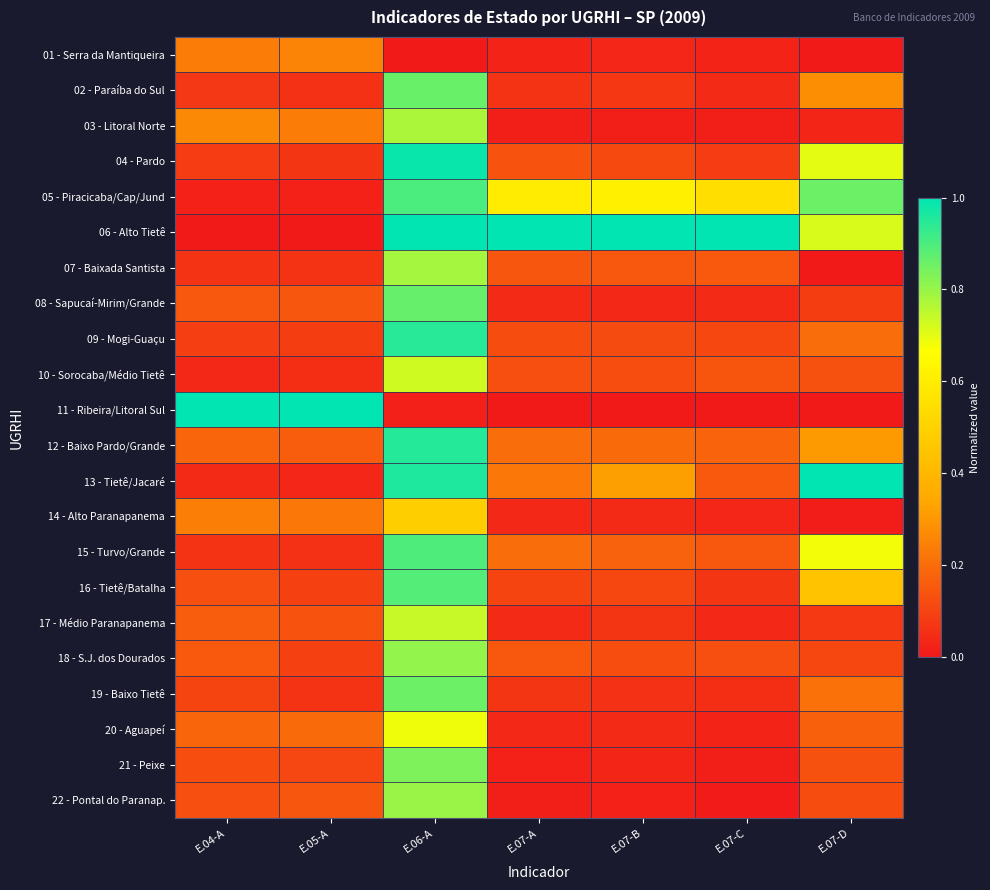

Reading left to right, extract all data points from this chart.

01 - Serra da Mantiqueira: E.04-A=0.2	E.05-A=0.3	E.06-A=0.0	E.07-A=0.0	E.07-B=0.0	E.07-C=0.0	E.07-D=0.0
02 - Paraíba do Sul: E.04-A=0.1	E.05-A=0.1	E.06-A=0.9	E.07-A=0.1	E.07-B=0.1	E.07-C=0.0	E.07-D=0.3
03 - Litoral Norte: E.04-A=0.3	E.05-A=0.2	E.06-A=0.8	E.07-A=0.0	E.07-B=0.0	E.07-C=0.0	E.07-D=0.0
04 - Pardo: E.04-A=0.1	E.05-A=0.1	E.06-A=1.0	E.07-A=0.1	E.07-B=0.1	E.07-C=0.1	E.07-D=0.7
05 - Piracicaba/Cap/Jund: E.04-A=0.0	E.05-A=0.0	E.06-A=0.9	E.07-A=0.6	E.07-B=0.6	E.07-C=0.5	E.07-D=0.9
06 - Alto Tietê: E.04-A=0.0	E.05-A=0.0	E.06-A=1.0	E.07-A=1.0	E.07-B=1.0	E.07-C=1.0	E.07-D=0.7
07 - Baixada Santista: E.04-A=0.1	E.05-A=0.1	E.06-A=0.8	E.07-A=0.1	E.07-B=0.1	E.07-C=0.2	E.07-D=0.0
08 - Sapucaí-Mirim/Grande: E.04-A=0.2	E.05-A=0.1	E.06-A=0.9	E.07-A=0.0	E.07-B=0.0	E.07-C=0.0	E.07-D=0.1
09 - Mogi-Guaçu: E.04-A=0.1	E.05-A=0.1	E.06-A=0.9	E.07-A=0.1	E.07-B=0.1	E.07-C=0.1	E.07-D=0.2
10 - Sorocaba/Médio Tietê: E.04-A=0.0	E.05-A=0.0	E.06-A=0.7	E.07-A=0.1	E.07-B=0.1	E.07-C=0.1	E.07-D=0.1
11 - Ribeira/Litoral Sul: E.04-A=1.0	E.05-A=1.0	E.06-A=0.0	E.07-A=0.0	E.07-B=0.0	E.07-C=0.0	E.07-D=0.0
12 - Baixo Pardo/Grande: E.04-A=0.2	E.05-A=0.2	E.06-A=1.0	E.07-A=0.2	E.07-B=0.2	E.07-C=0.2	E.07-D=0.3
13 - Tietê/Jacaré: E.04-A=0.0	E.05-A=0.0	E.06-A=1.0	E.07-A=0.2	E.07-B=0.3	E.07-C=0.2	E.07-D=1.0
14 - Alto Paranapanema: E.04-A=0.2	E.05-A=0.2	E.06-A=0.5	E.07-A=0.0	E.07-B=0.0	E.07-C=0.0	E.07-D=0.0
15 - Turvo/Grande: E.04-A=0.1	E.05-A=0.1	E.06-A=0.9	E.07-A=0.2	E.07-B=0.2	E.07-C=0.2	E.07-D=0.7
16 - Tietê/Batalha: E.04-A=0.1	E.05-A=0.1	E.06-A=0.9	E.07-A=0.1	E.07-B=0.1	E.07-C=0.1	E.07-D=0.4
17 - Médio Paranapanema: E.04-A=0.2	E.05-A=0.1	E.06-A=0.7	E.07-A=0.0	E.07-B=0.1	E.07-C=0.0	E.07-D=0.1
18 - S.J. dos Dourados: E.04-A=0.2	E.05-A=0.1	E.06-A=0.8	E.07-A=0.1	E.07-B=0.1	E.07-C=0.1	E.07-D=0.1
19 - Baixo Tietê: E.04-A=0.1	E.05-A=0.1	E.06-A=0.9	E.07-A=0.1	E.07-B=0.1	E.07-C=0.0	E.07-D=0.2
20 - Aguapeí: E.04-A=0.2	E.05-A=0.2	E.06-A=0.7	E.07-A=0.0	E.07-B=0.0	E.07-C=0.0	E.07-D=0.2
21 - Peixe: E.04-A=0.1	E.05-A=0.1	E.06-A=0.8	E.07-A=0.0	E.07-B=0.0	E.07-C=0.0	E.07-D=0.1
22 - Pontal do Paranap.: E.04-A=0.1	E.05-A=0.1	E.06-A=0.8	E.07-A=0.0	E.07-B=0.0	E.07-C=0.0	E.07-D=0.1